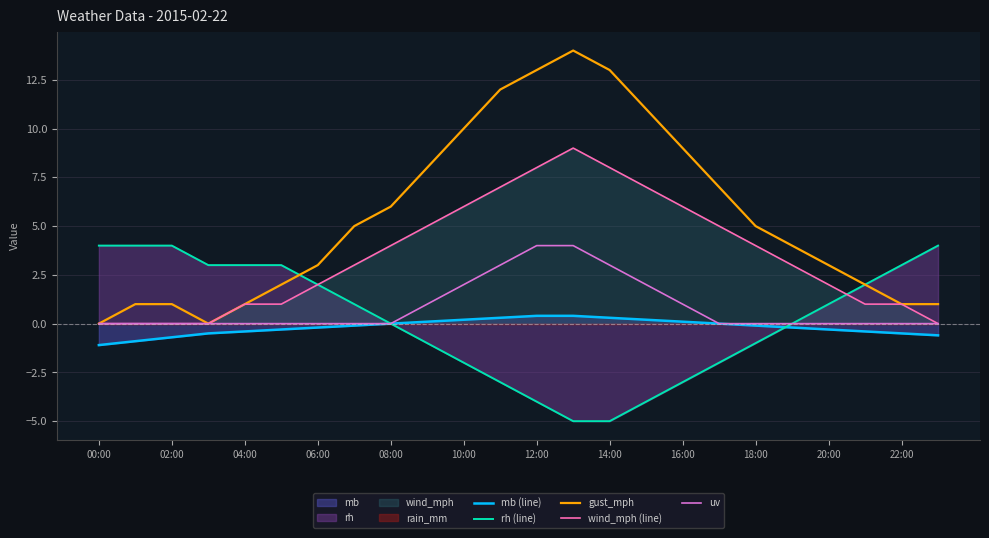

Read the gust_mph value at 22:00.

1.0